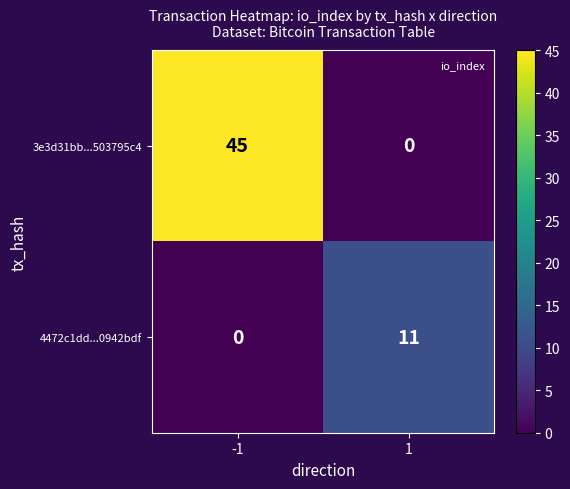

Which series has the largest range (max minus min)?

3e3d31bb...503795c4